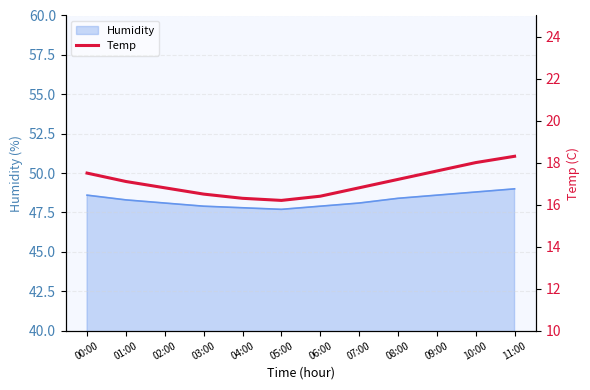

At which label does the data first exceed 17?

00:00